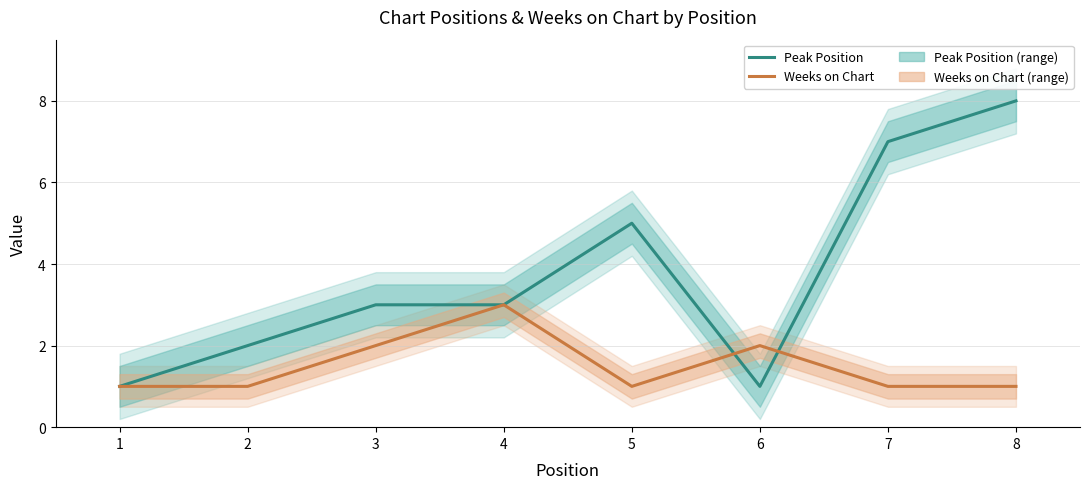

Is it true that Peak Position equals 3 at 3?

True